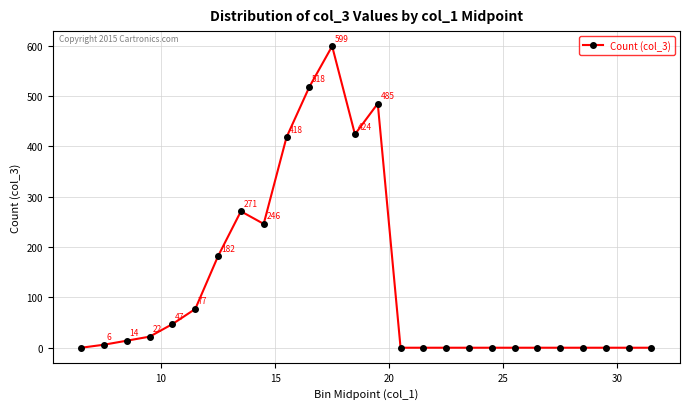

Does the chart have visible grid lines?

Yes